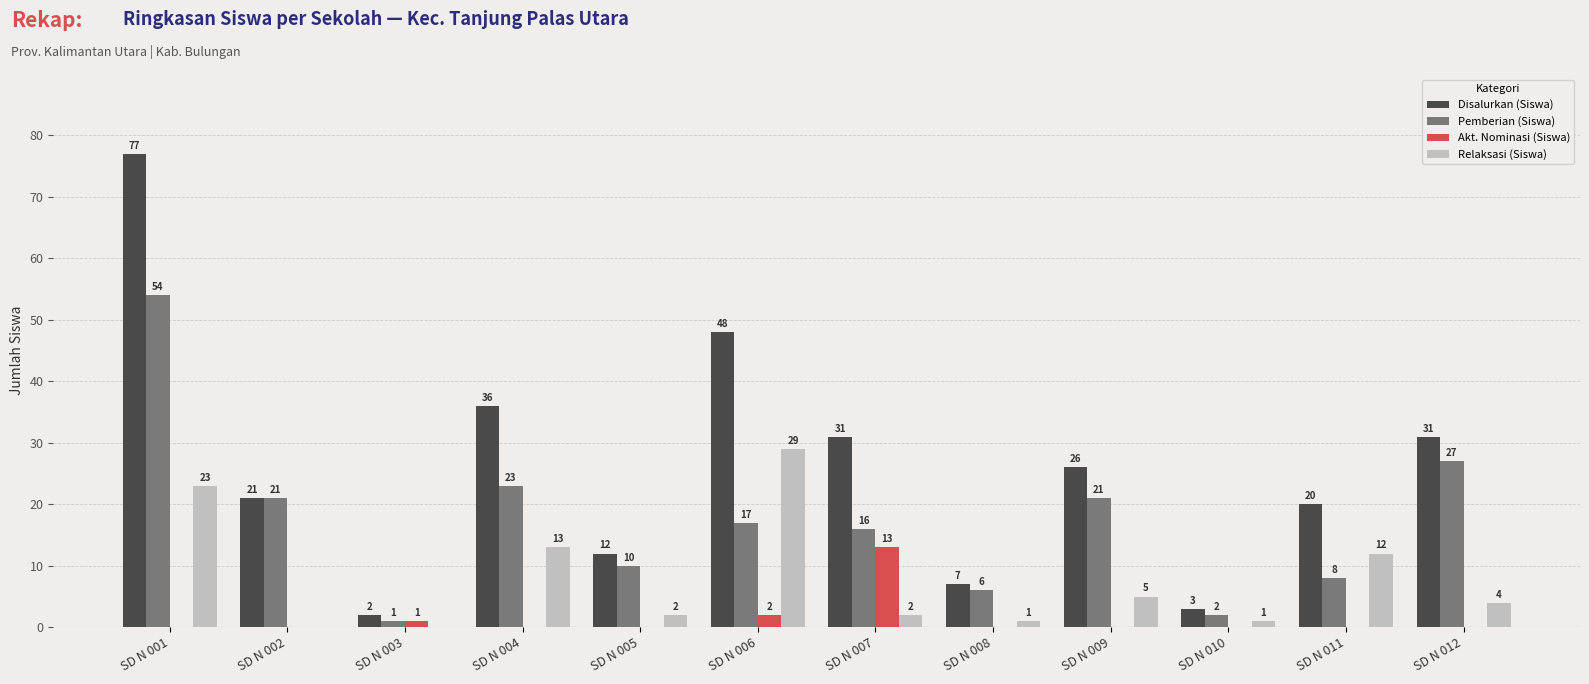

How many groups of bars are there?

12